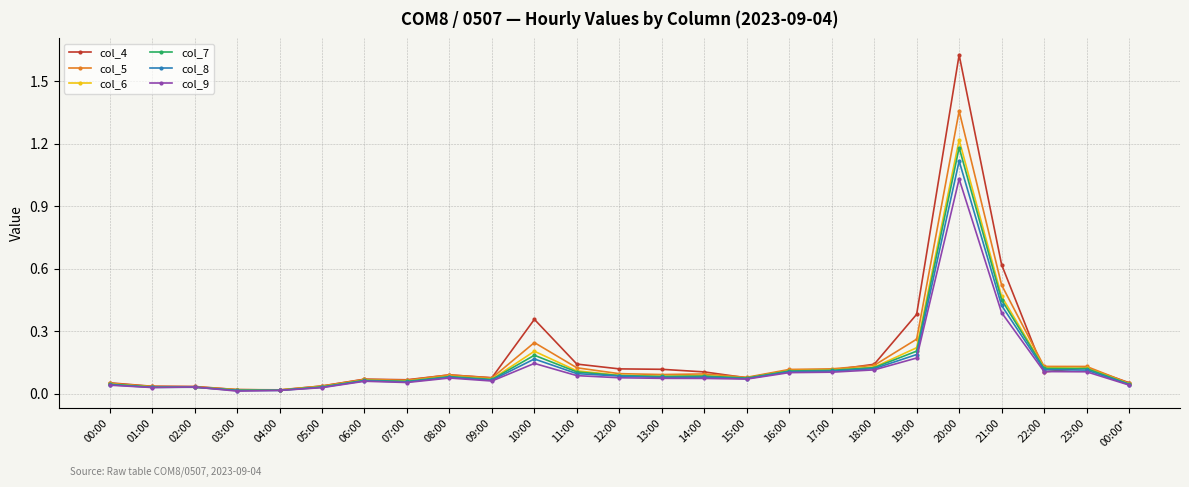

True or false: col_4 has more than 2 interior local peaks.

True